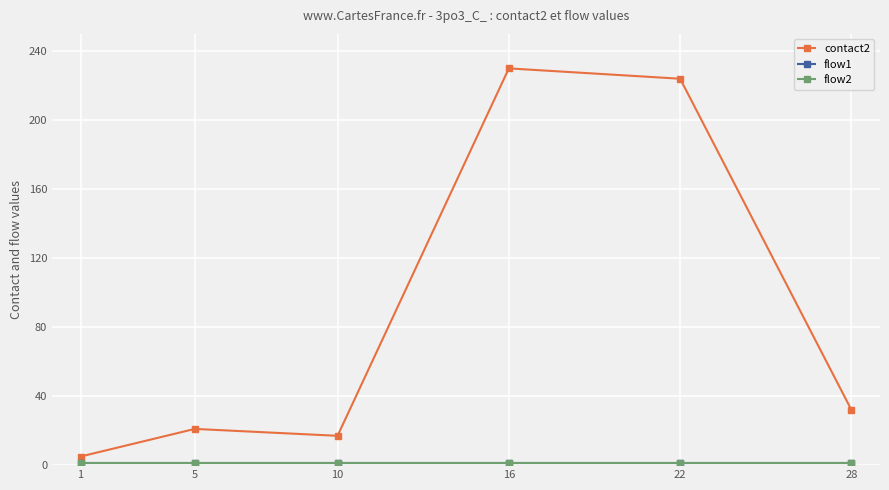

True or false: flow2 and flow1 cross at least once.

False